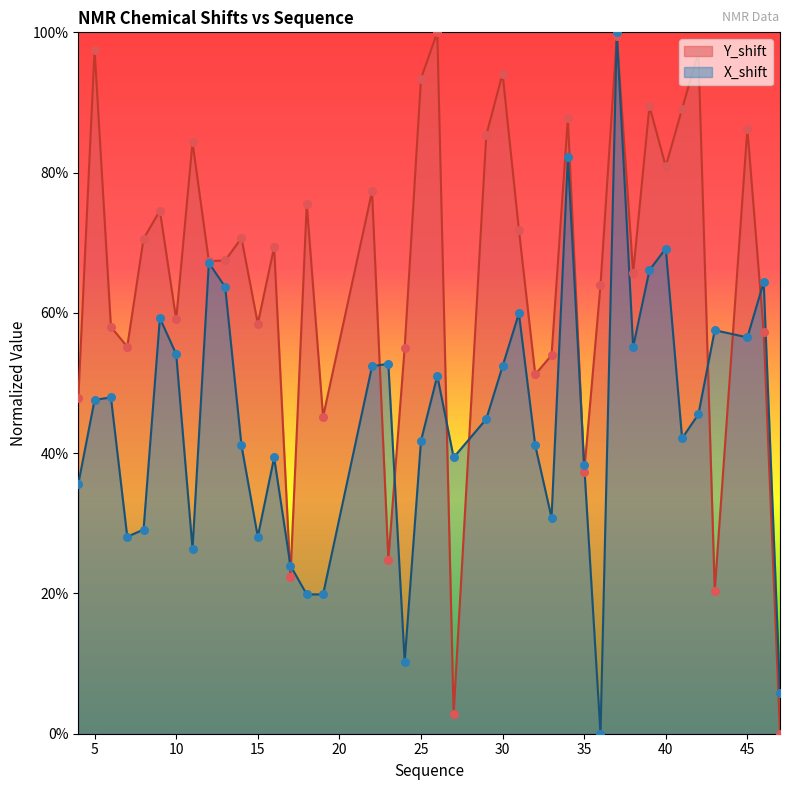

Which series contains the highest Y value?

Y_shift